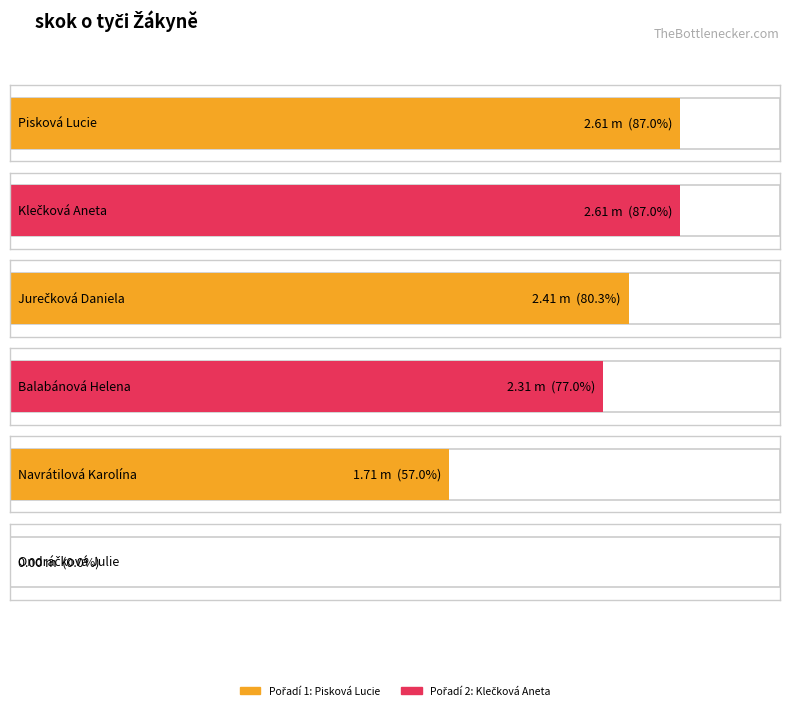

What is the difference between the values at 6 and 3?

2.4